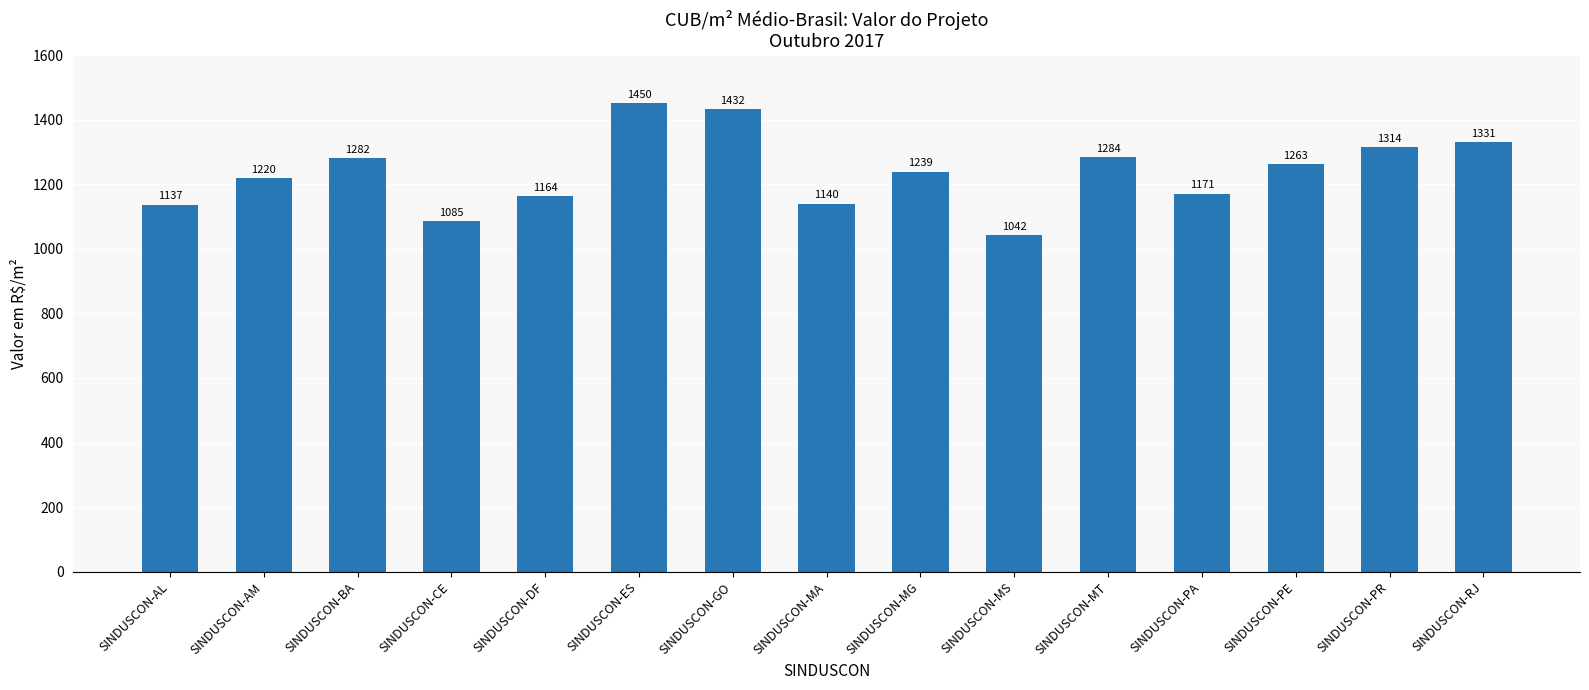

What is the maximum value shown in the chart?

1450.4